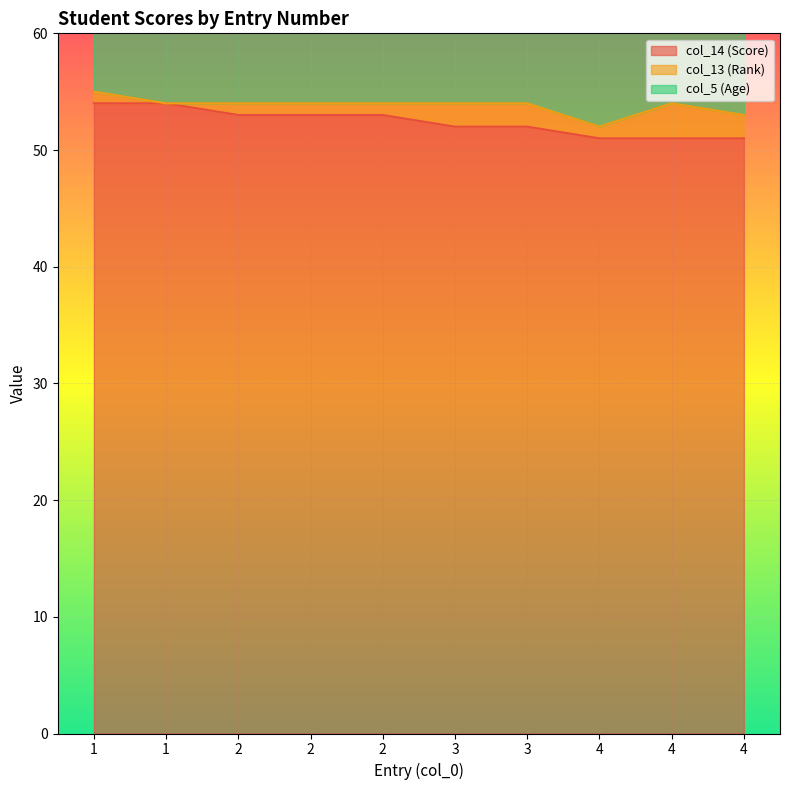

Where is the first local maximum for col_13 (Rank)?

4